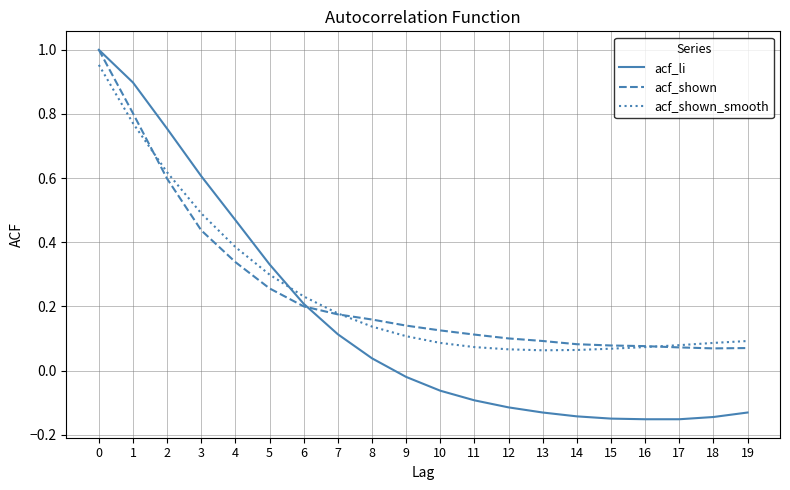

Which series has the largest range (max minus min)?

acf_li